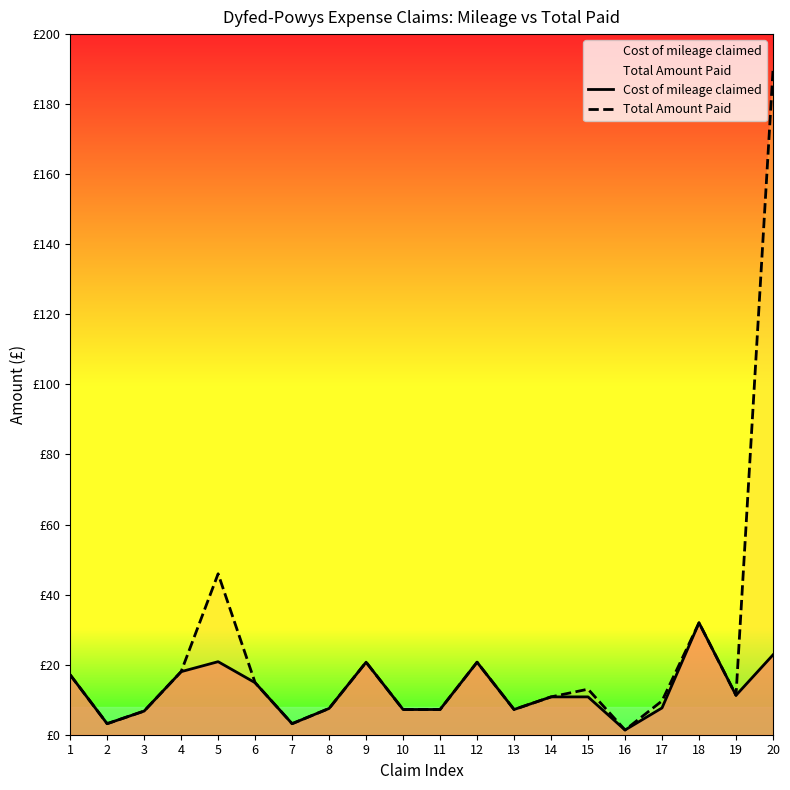

What is the maximum value shown in the chart?

189.6